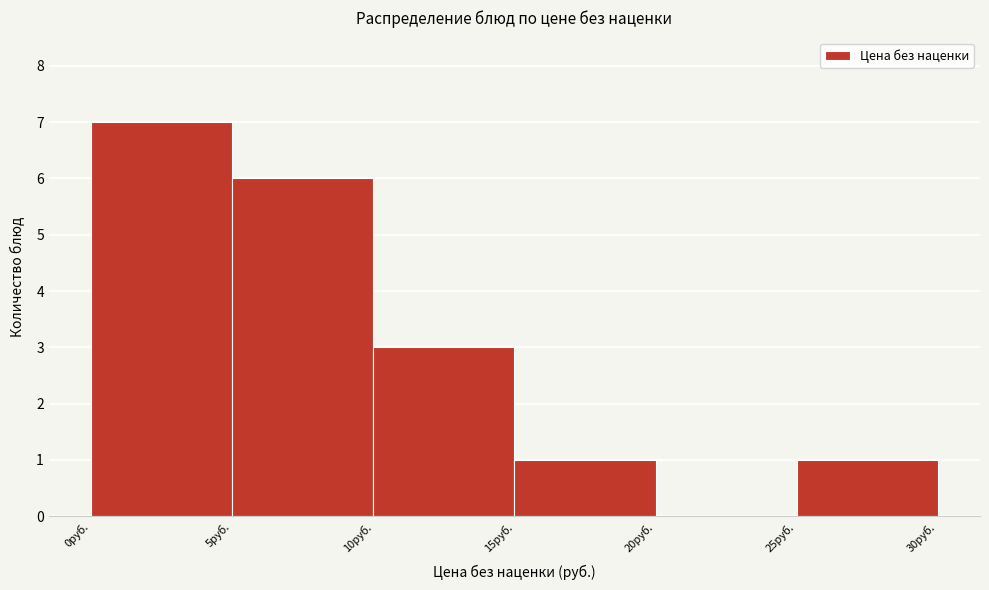

How tall is the bar that spans 0 to 5 on the x-axis? The values are not printed on the chart, so give them approximately, as read against the axis.

7